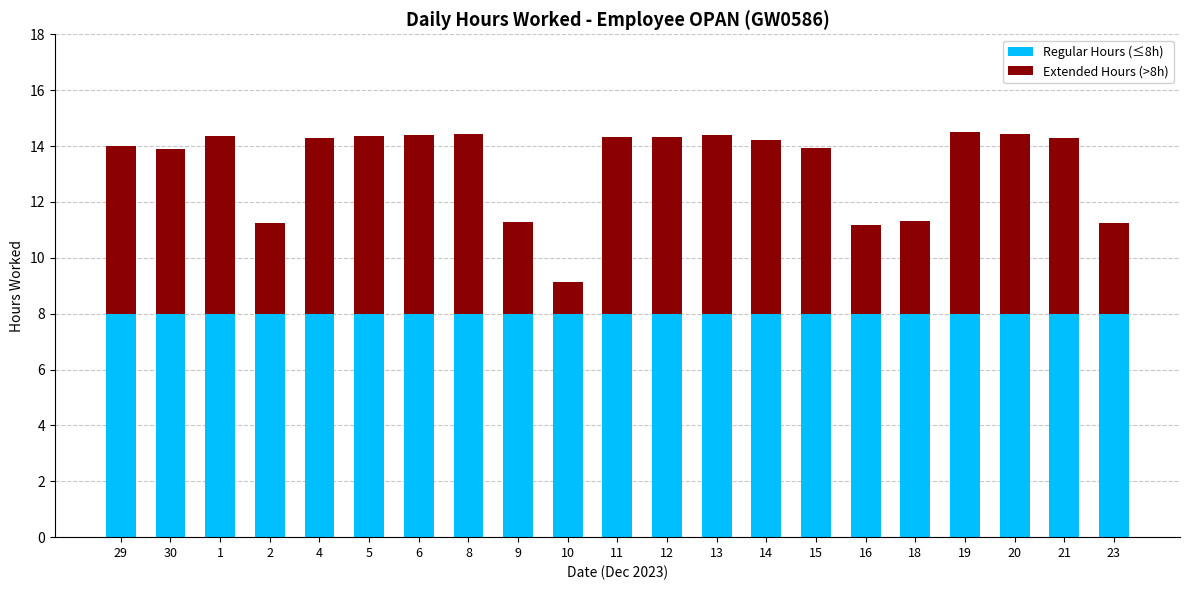

Is it true that Regular Hours (≤8h) equals 8.0 at 10?

True